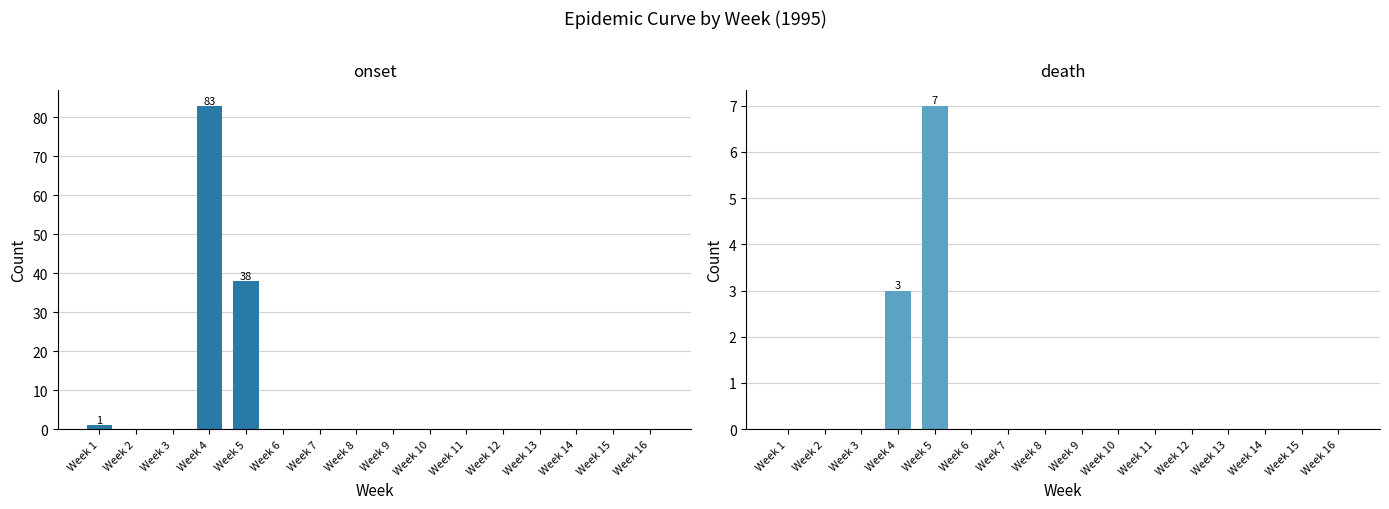

The value of onset at Week 8 is 0. True or false?

True